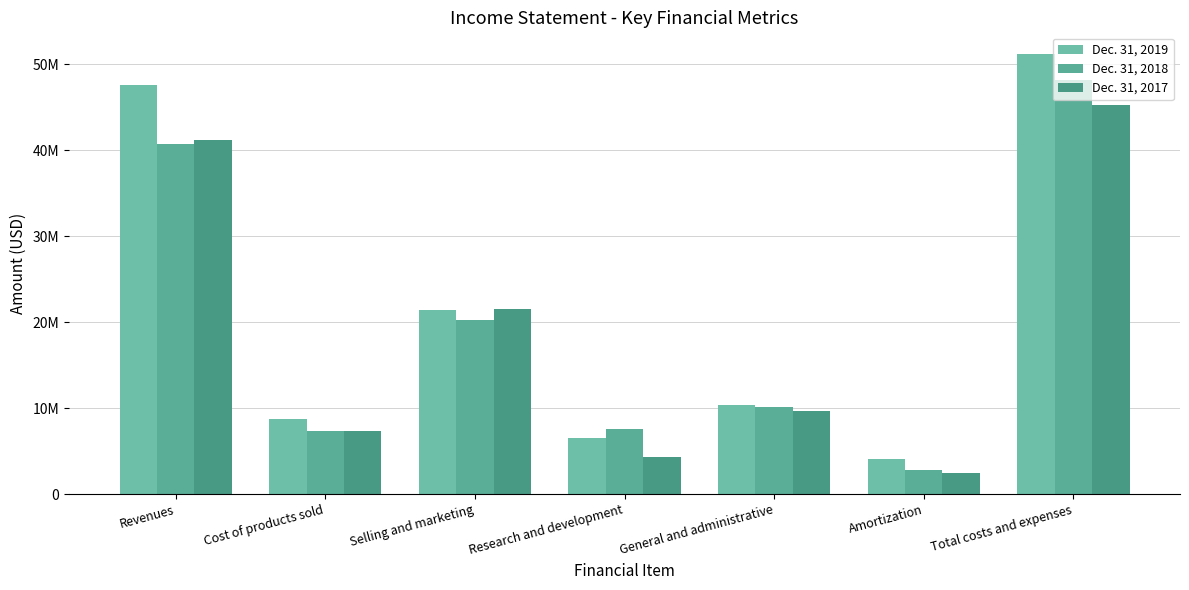

Are the bars horizontal?

No